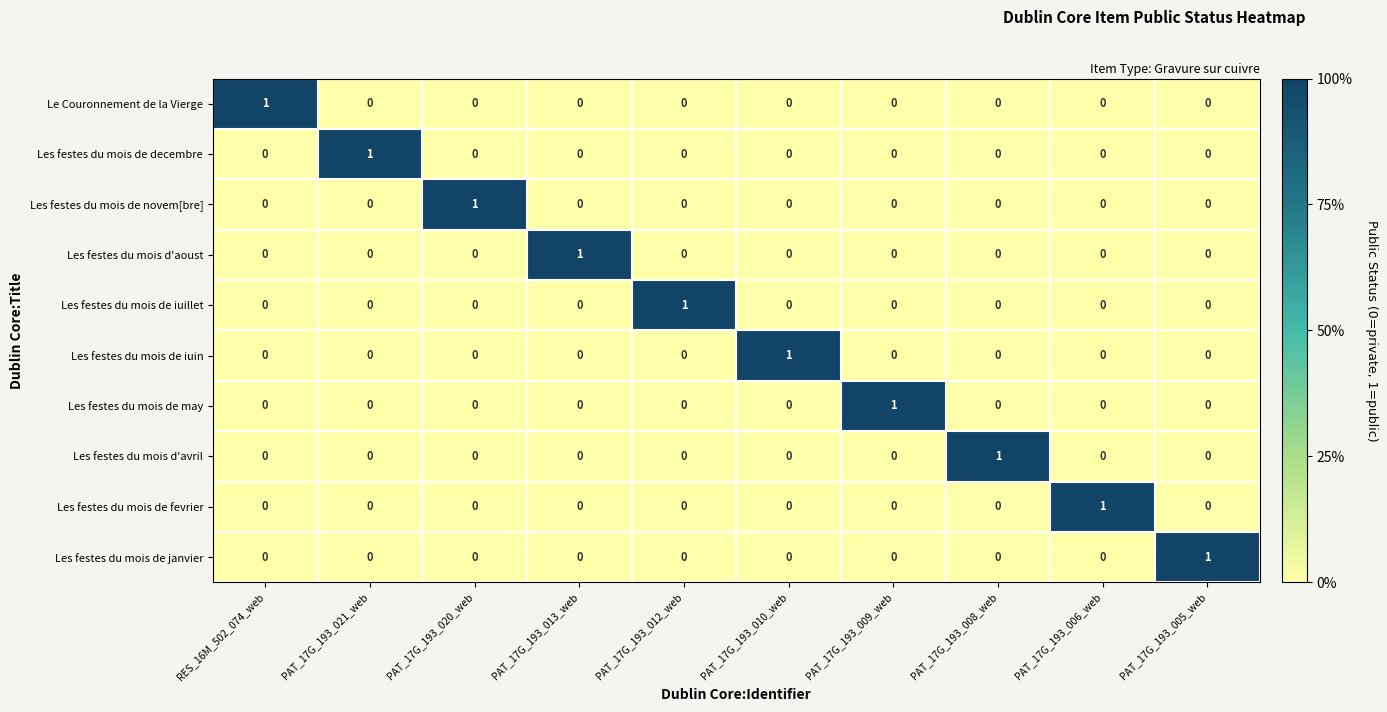

Count the Les festes du mois de iuin values in the range 0 to 1.

10